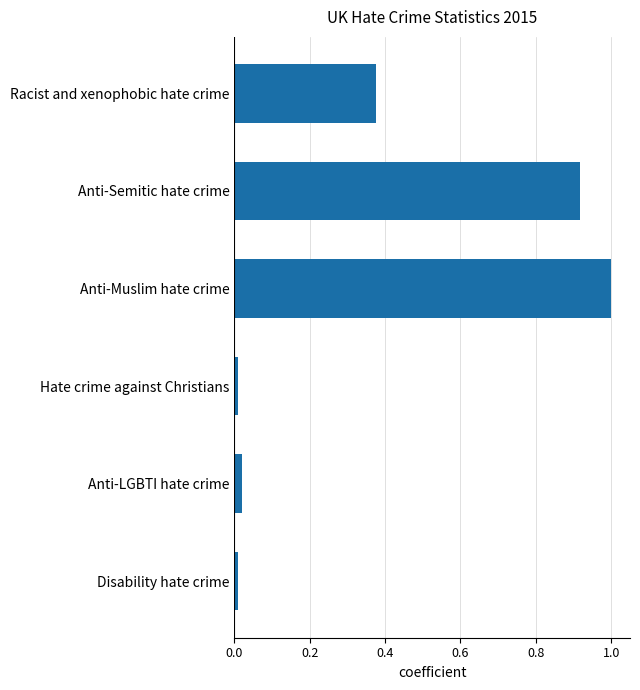

What is the difference between the maximum and second lowest values?

1.0